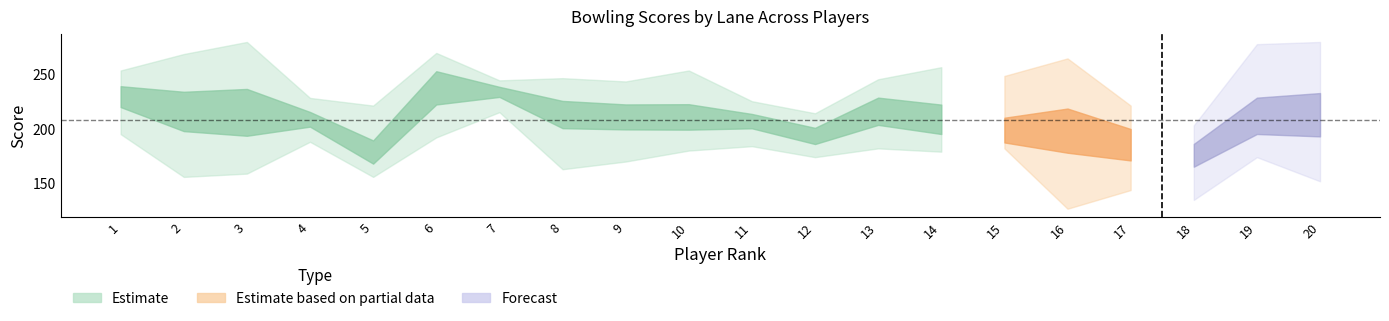

What is the value of the L1 point at the 5th from the left?

188